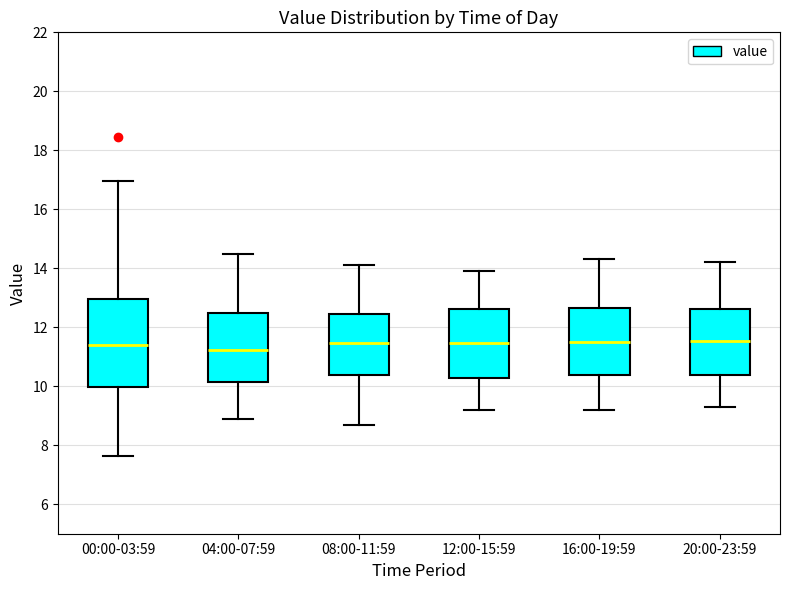

Comparing the boxes themselves (not the whiskers), which one is the tallest?

00:00-03:59